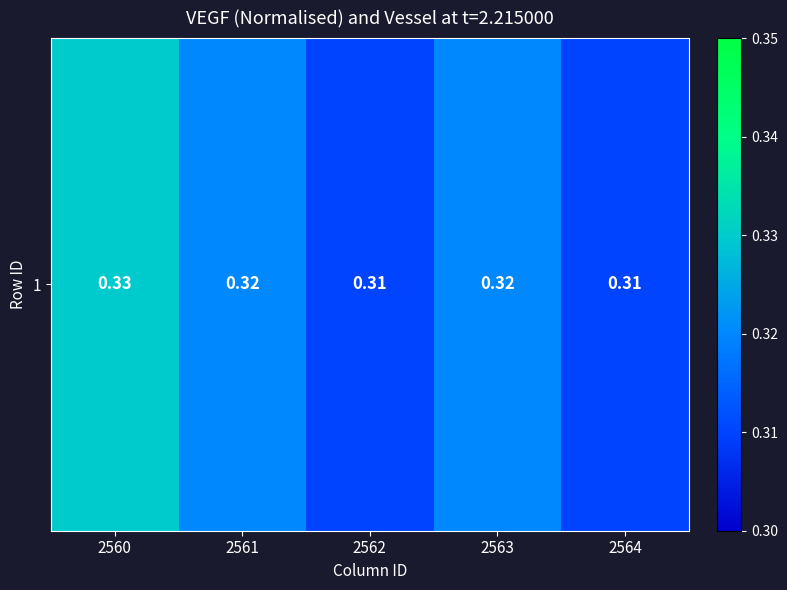

Count the number of categories in the chart.

5